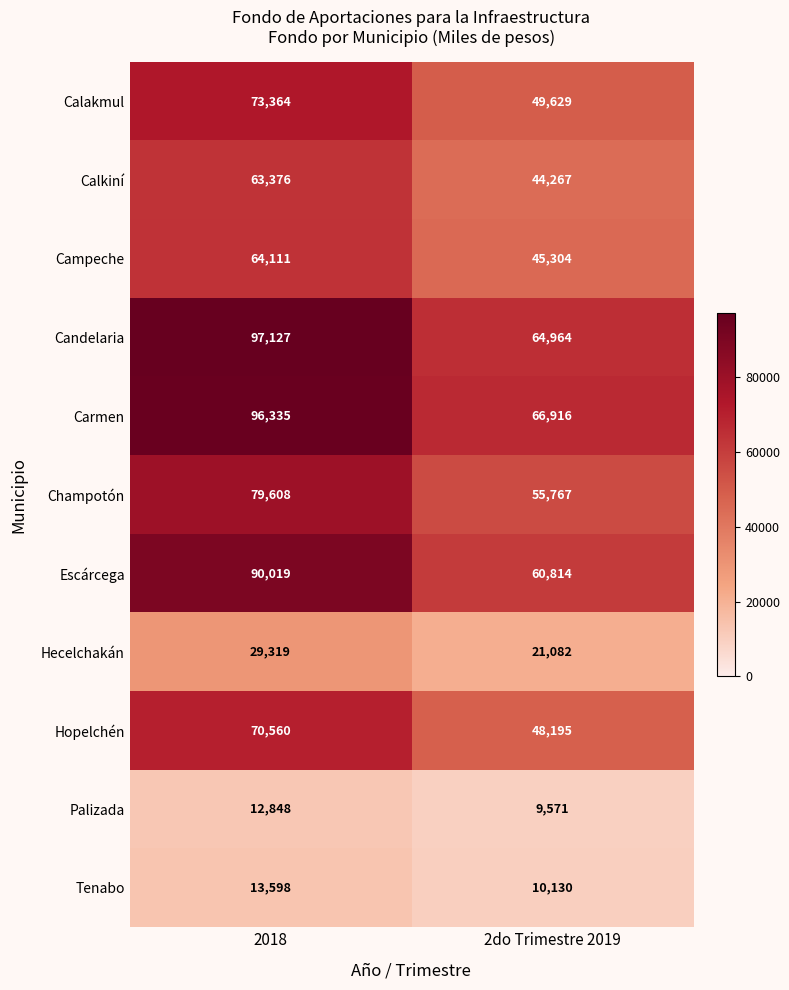

What is the greatest value displayed?

97127